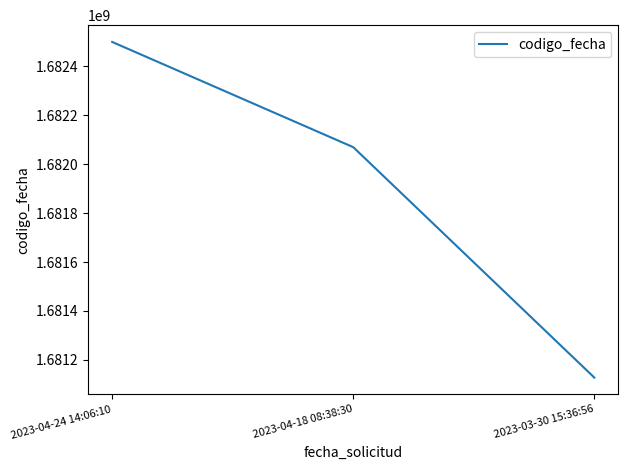

Reading right to left, extract all data points from this chart.

2023-03-30 15:36:56=1681127727	2023-04-18 08:38:30=1682069232	2023-04-24 14:06:10=1682499236